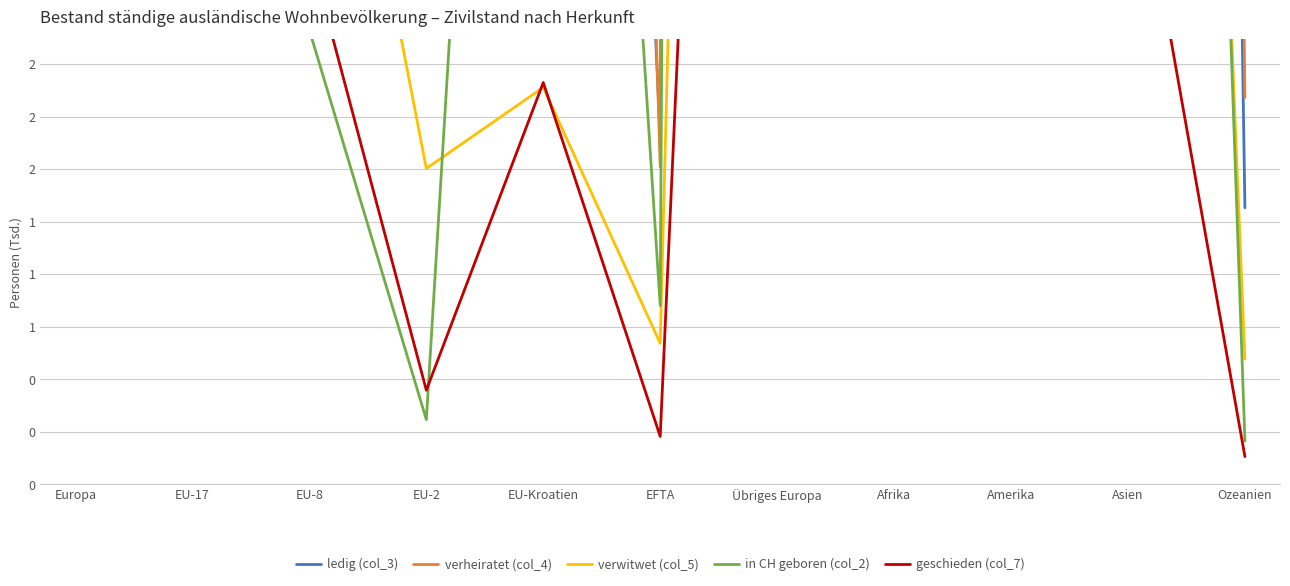

How many interior local valleys does the geschieden (col_7) series have?

3